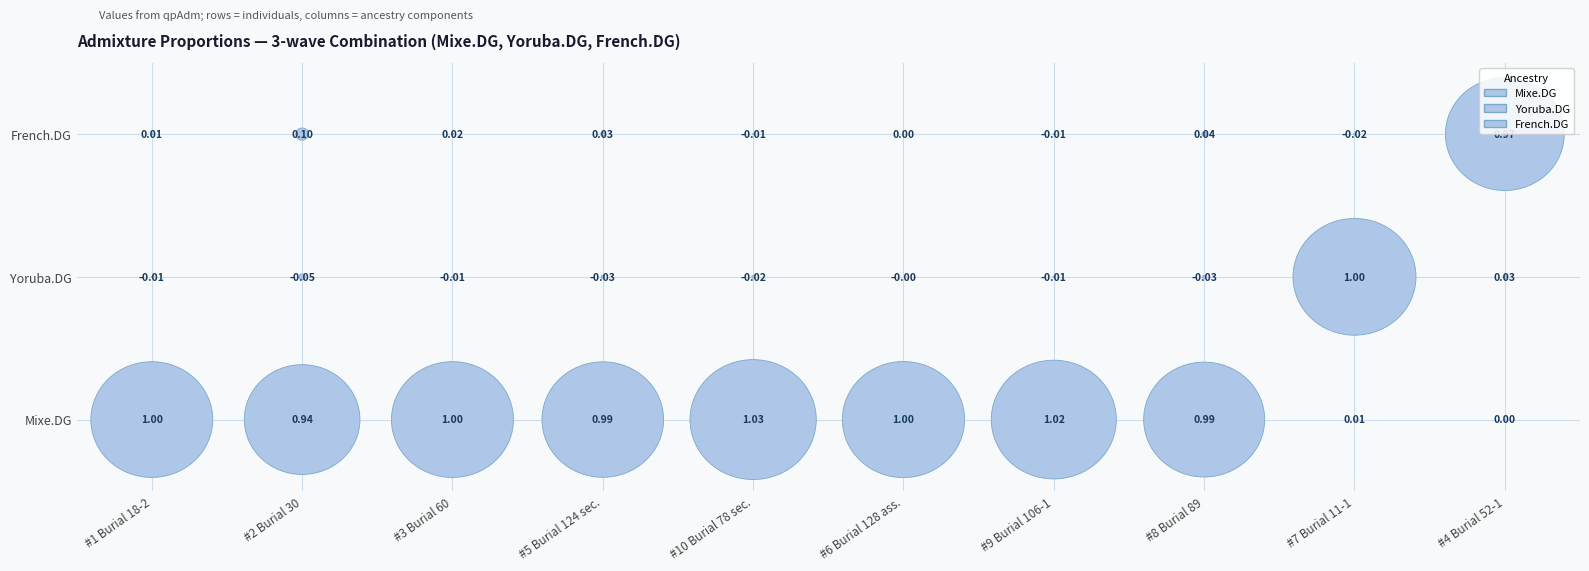

What is the maximum value shown in the chart?

1.0